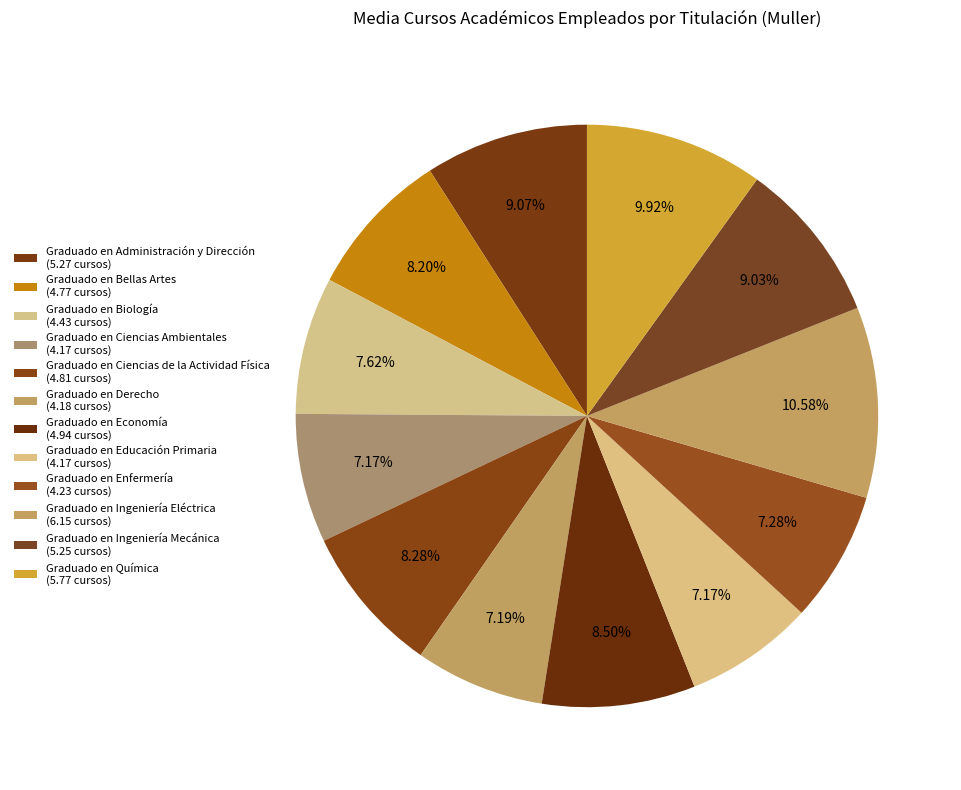

True or false: Graduado en Enfermería accounts for 7% of the total.

True